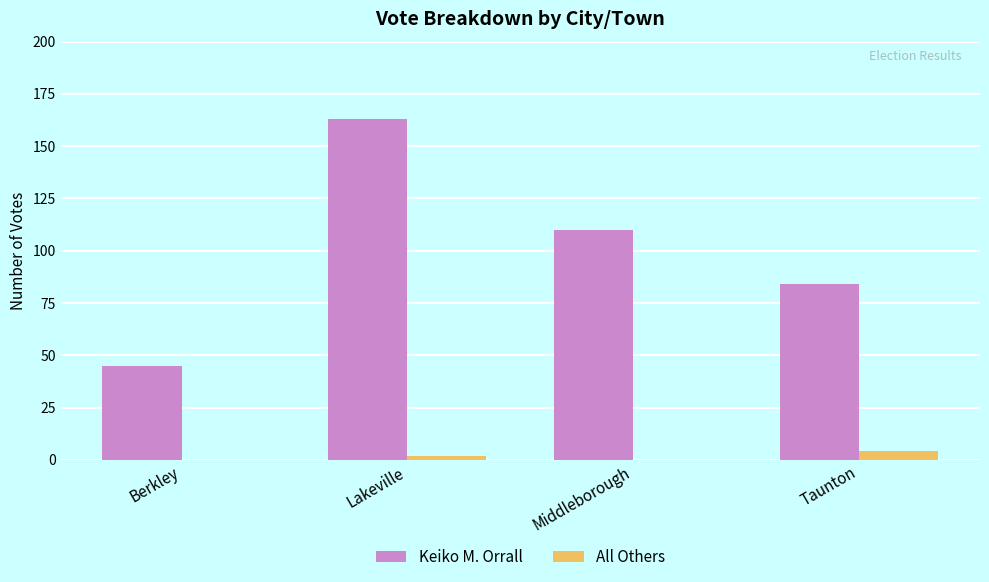

At which category is the sum across all series the highest?

Lakeville